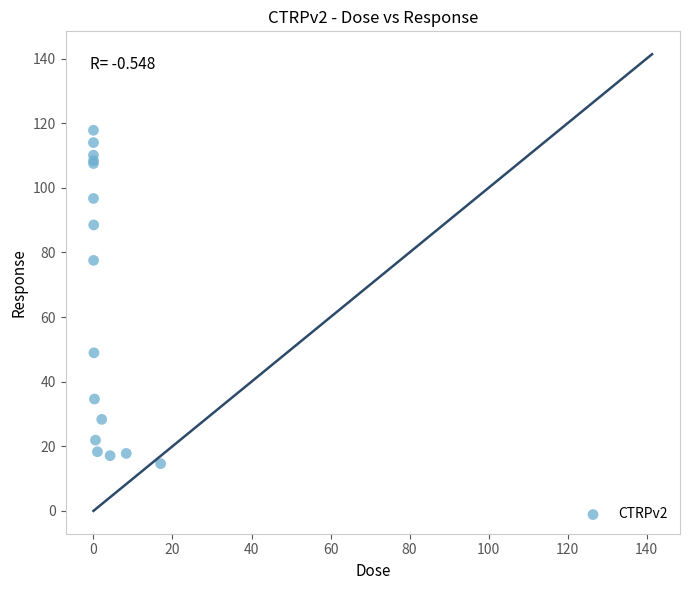

What Y value in the scatter plot is closest to 66?

77.5